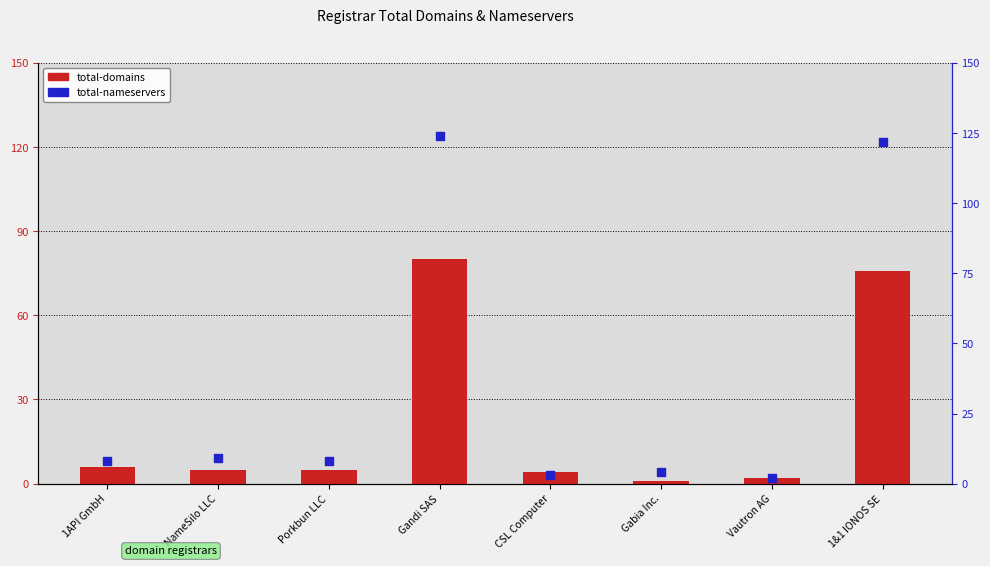

Which series contains the highest Y value?

total-nameservers